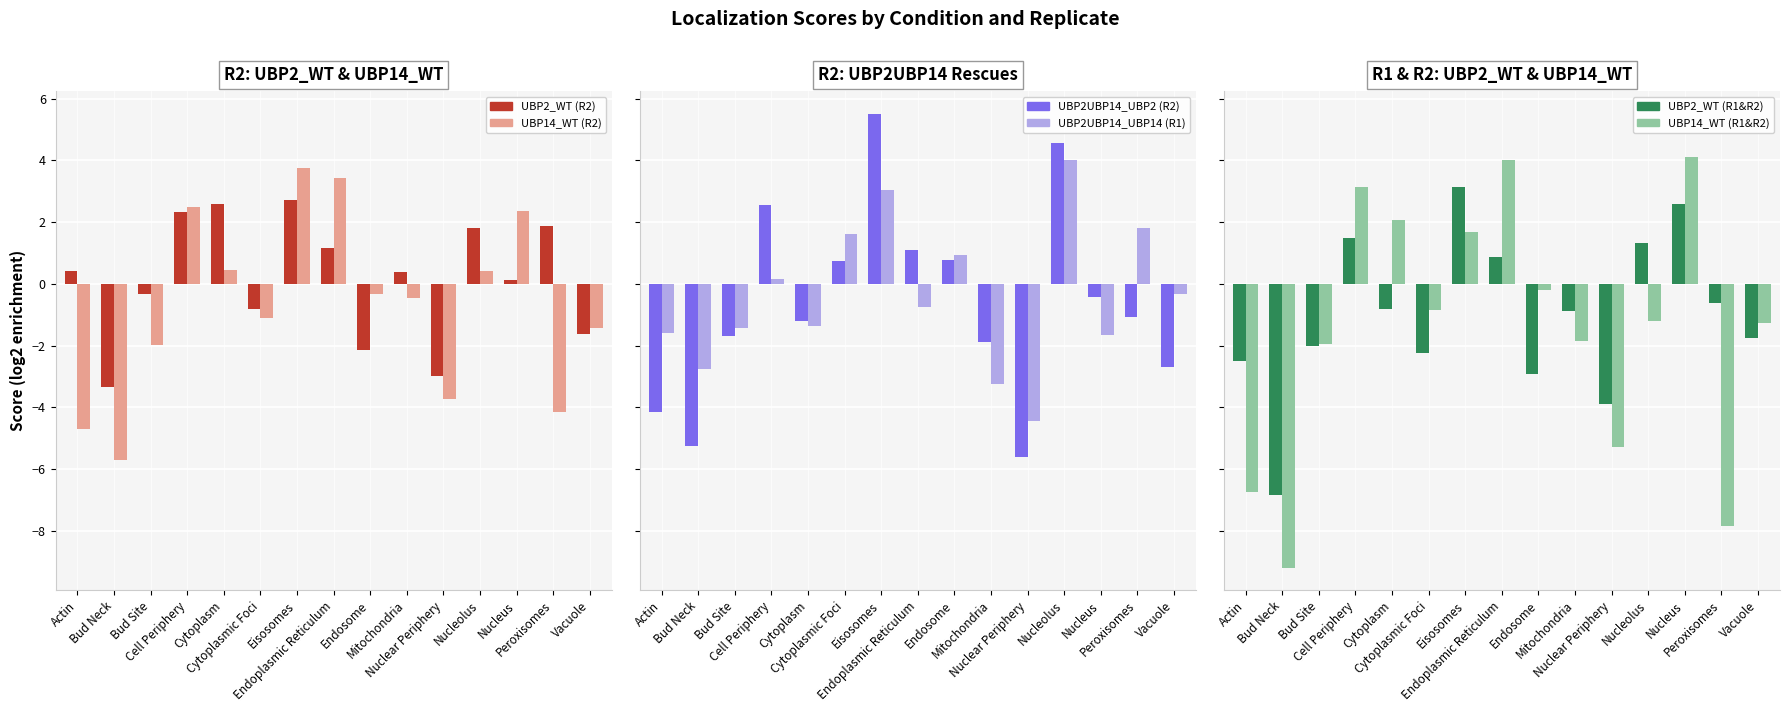

What are all the series names shown in the legend?

UBP2_WT (R2), UBP14_WT (R2), UBP2UBP14_UBP2 (R2), UBP2UBP14_UBP14 (R1), UBP2_WT (R1&R2), UBP14_WT (R1&R2)